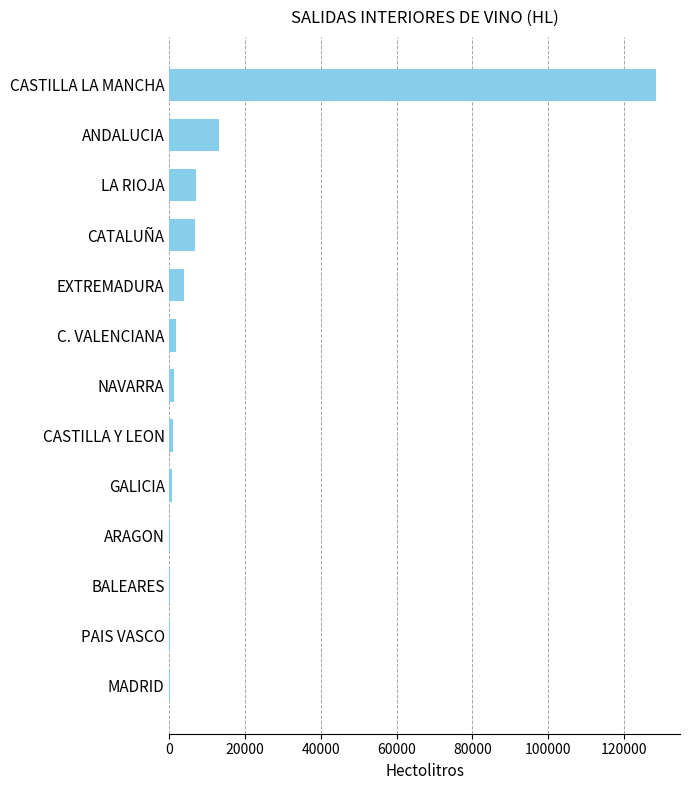

The value at LA RIOJA is 6880. True or false?

True